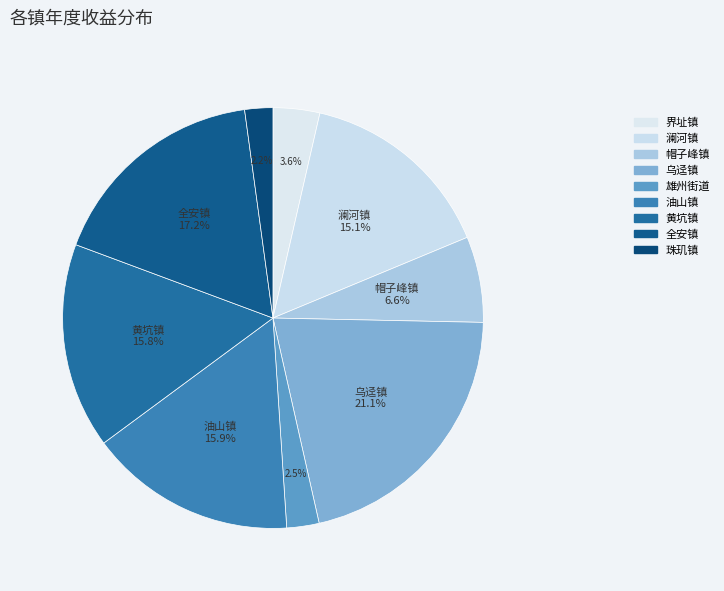

Is the sum of 界址镇 and 全安镇 greater than half?

No